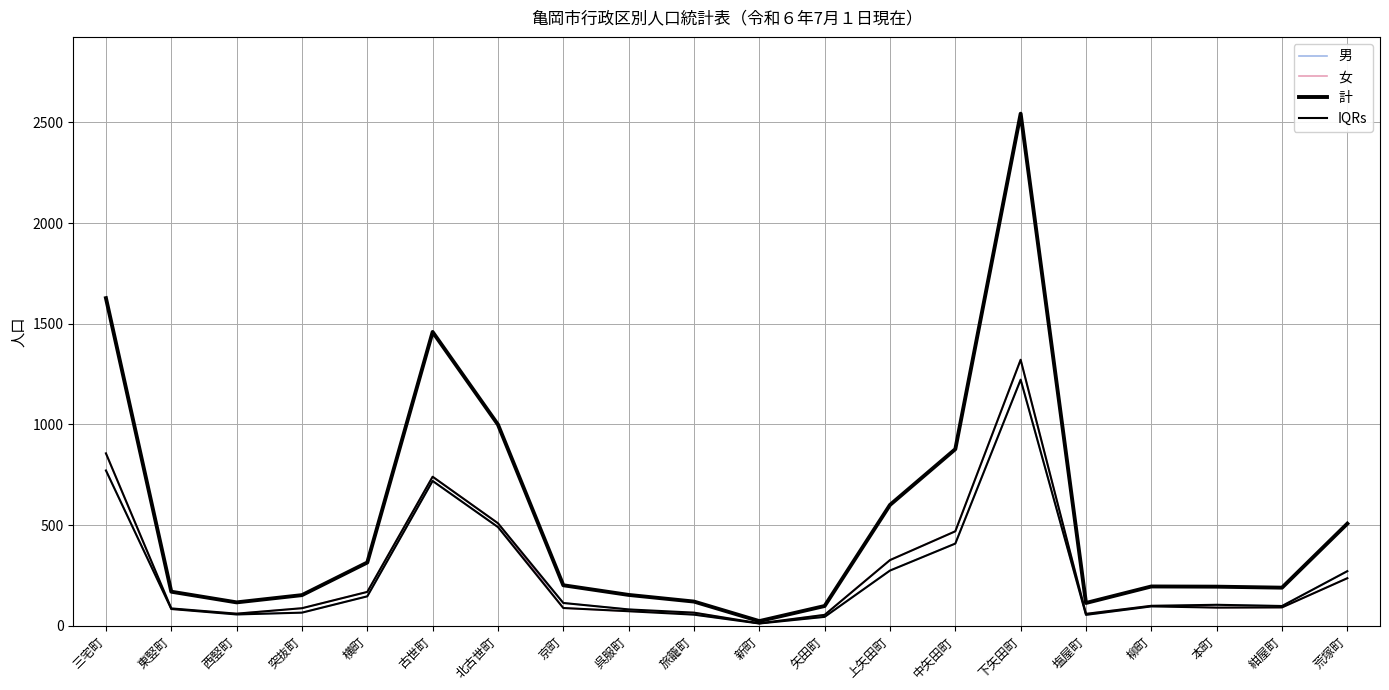

Which series has the widest spread of values?

計